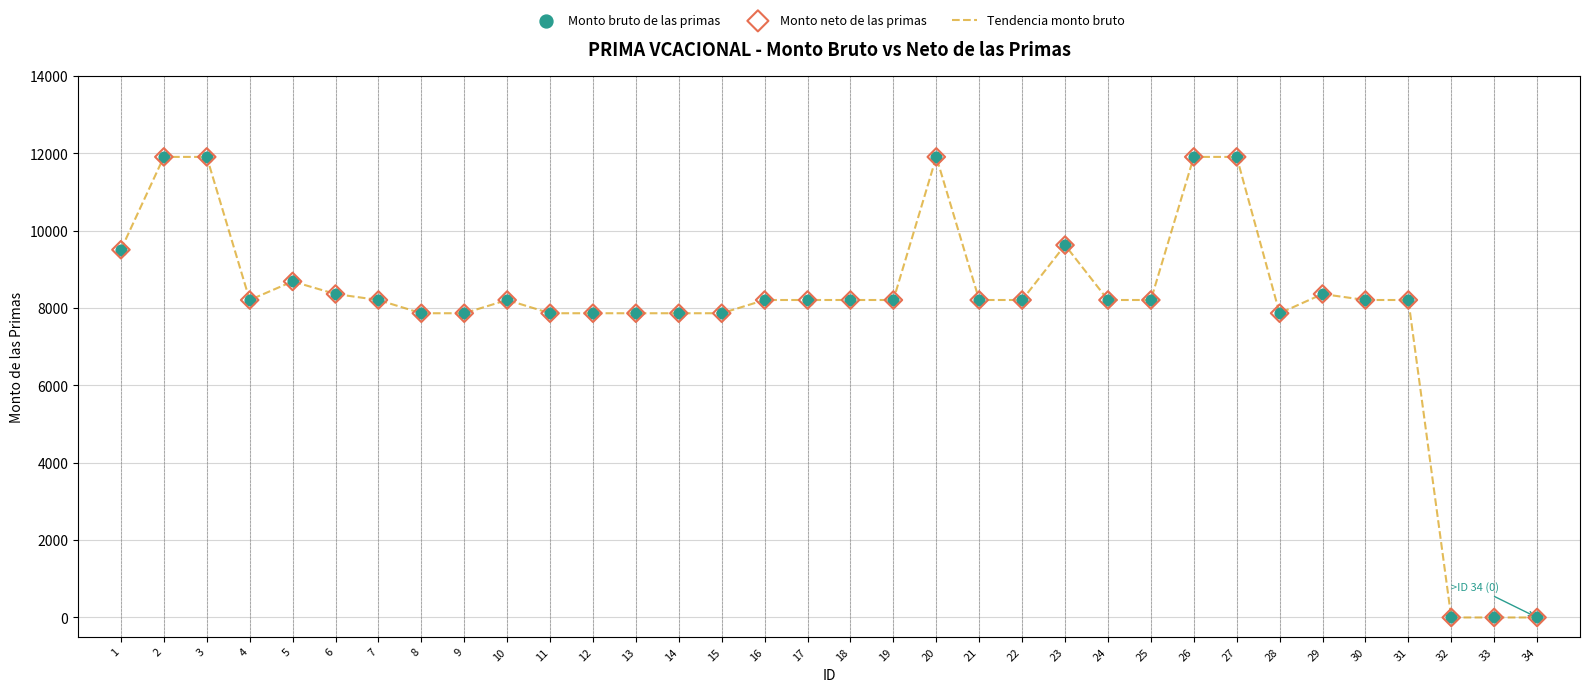

What is the maximum value shown in the chart?

11904.3